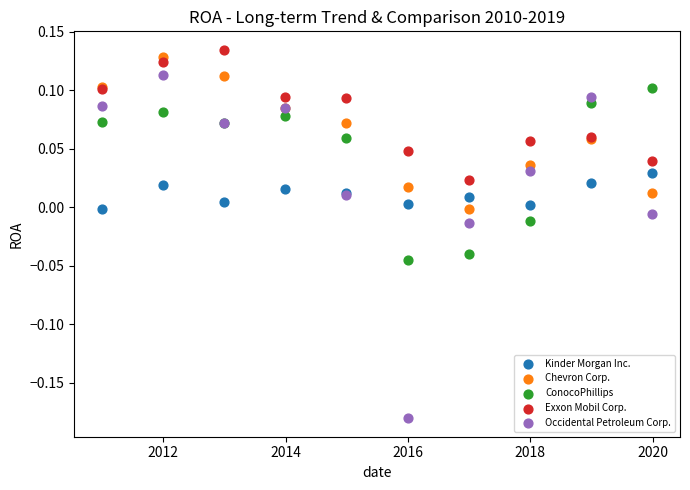

Which series reaches the minimum Y coordinate?

Occidental Petroleum Corp.